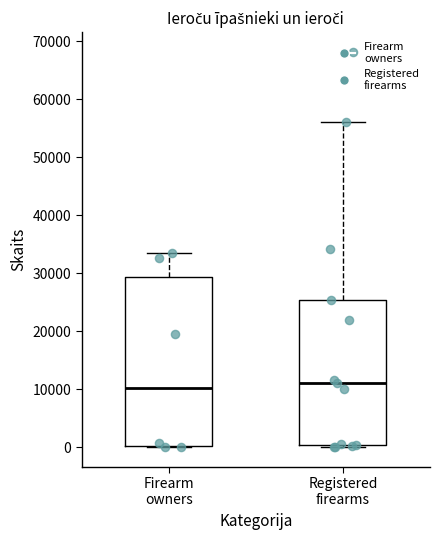

Reading left to right, transcribe this box plot: for each box, give where its median line is, the range the box spans, and where its two whiskers end, as read against the y-axis. The values are not printed on the chart, so give them approximately, as read against the axis.

Firearm owners: median 10000, box 0 to 29000, whiskers 0 to 33000
Registered firearms: median 11000, box 0 to 25000, whiskers 0 (just below the box's lower edge) to 56000